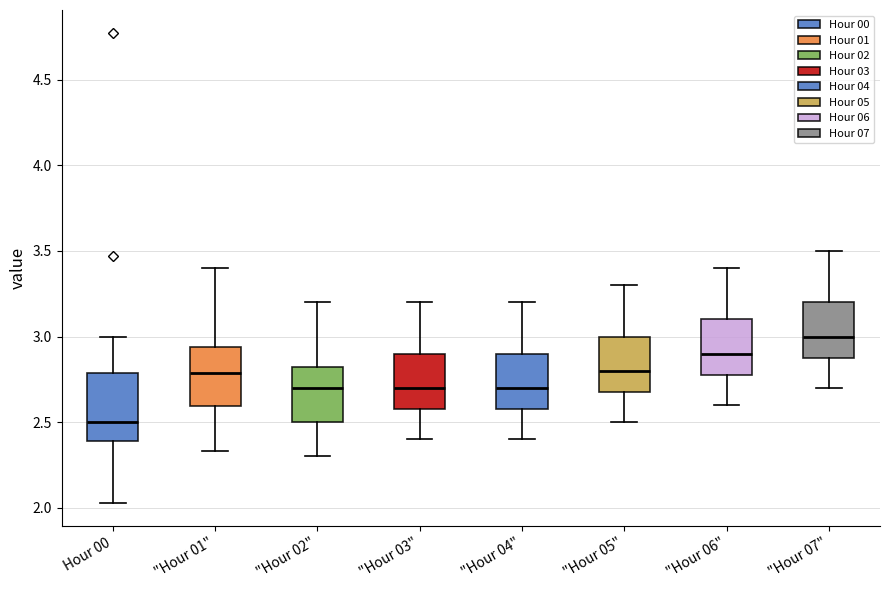

Which box has the highest median line?

"Hour 07"